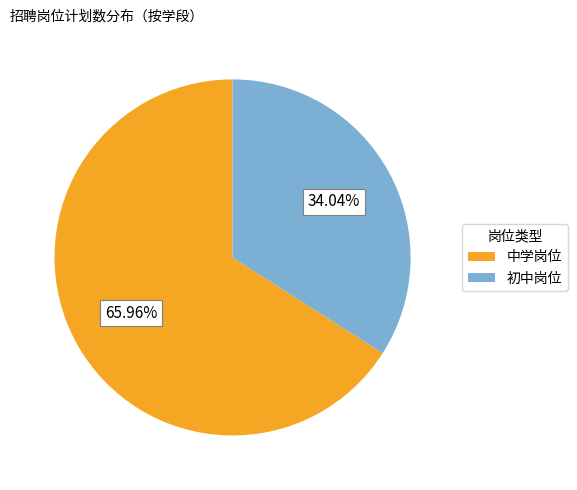

Is the sum of 初中岗位 and 中学岗位 greater than half?

Yes